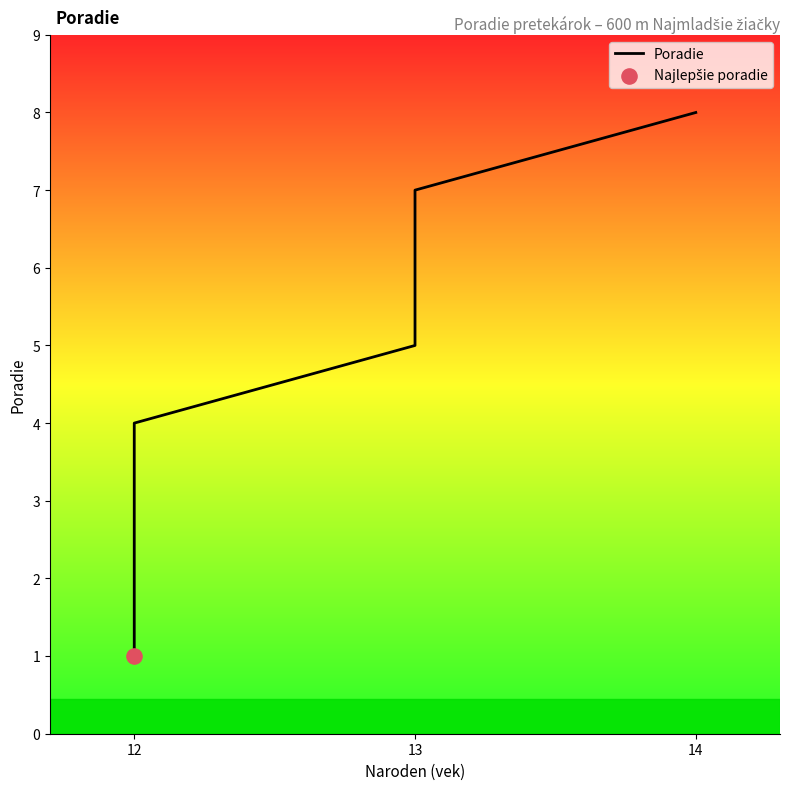

Between 13 and 12, which is larger?

13